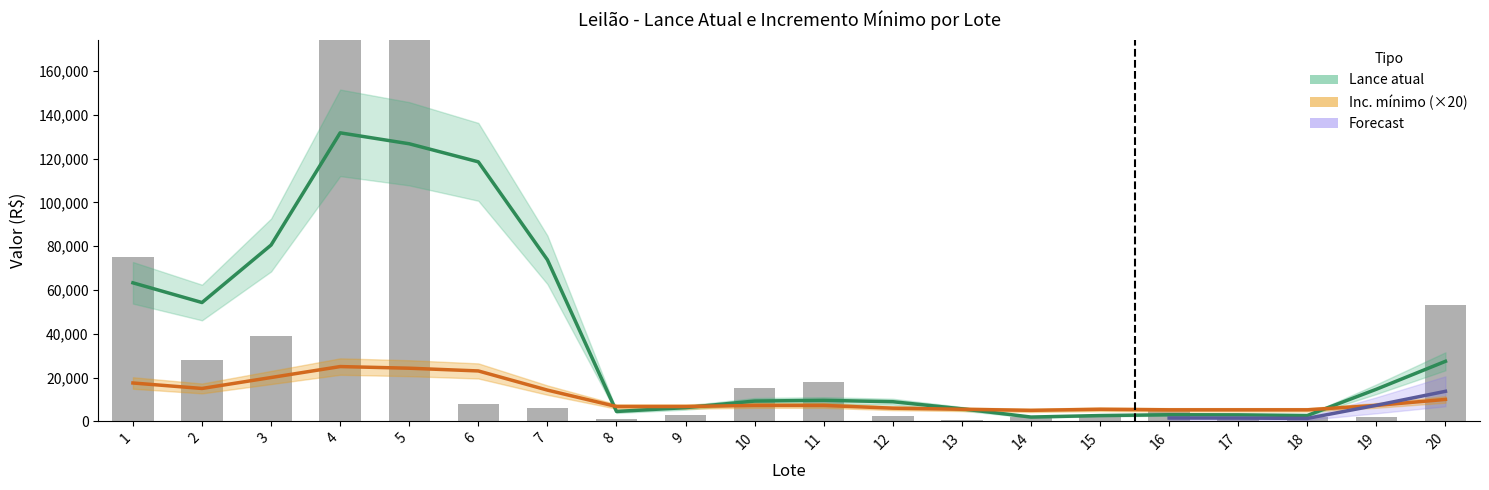

Is it true that the value at 20 is 89942?

False